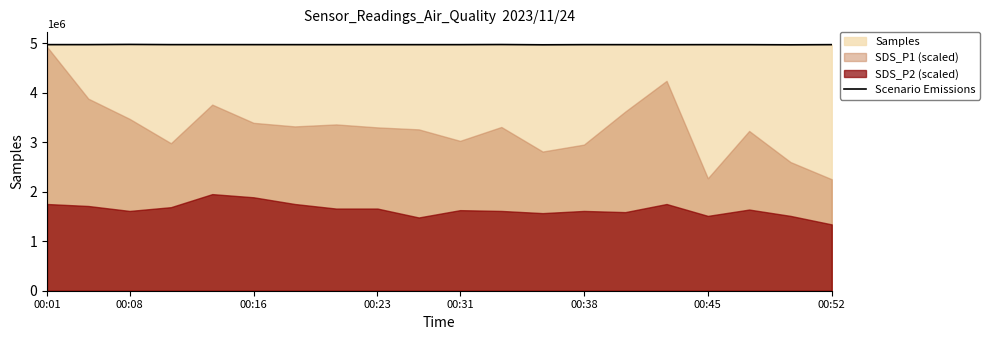

True or false: the data has more than 0 interior local peaks.

True